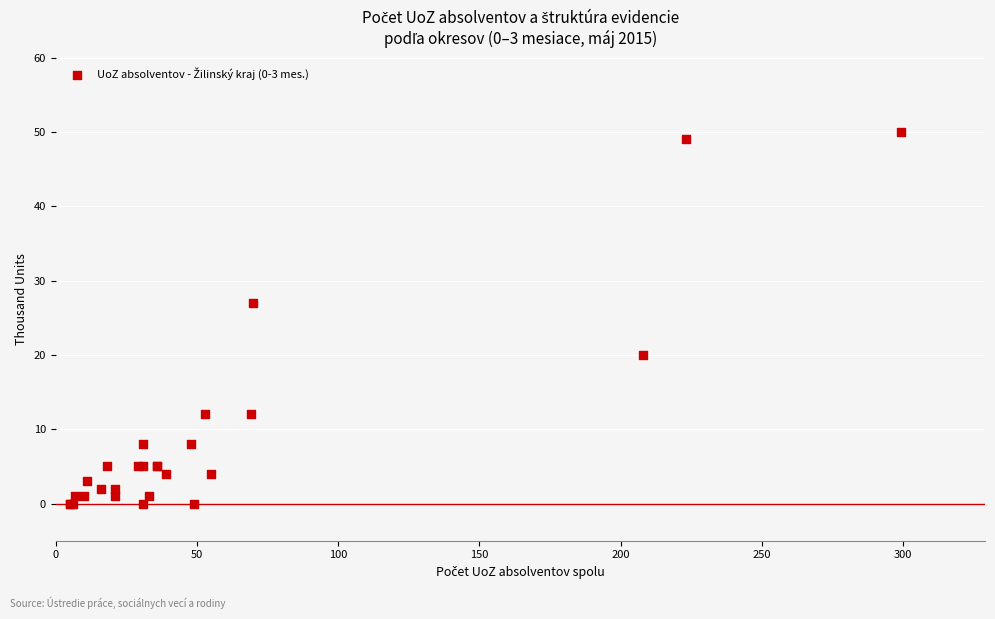

What Y value in the scatter plot is closest to 25?

27